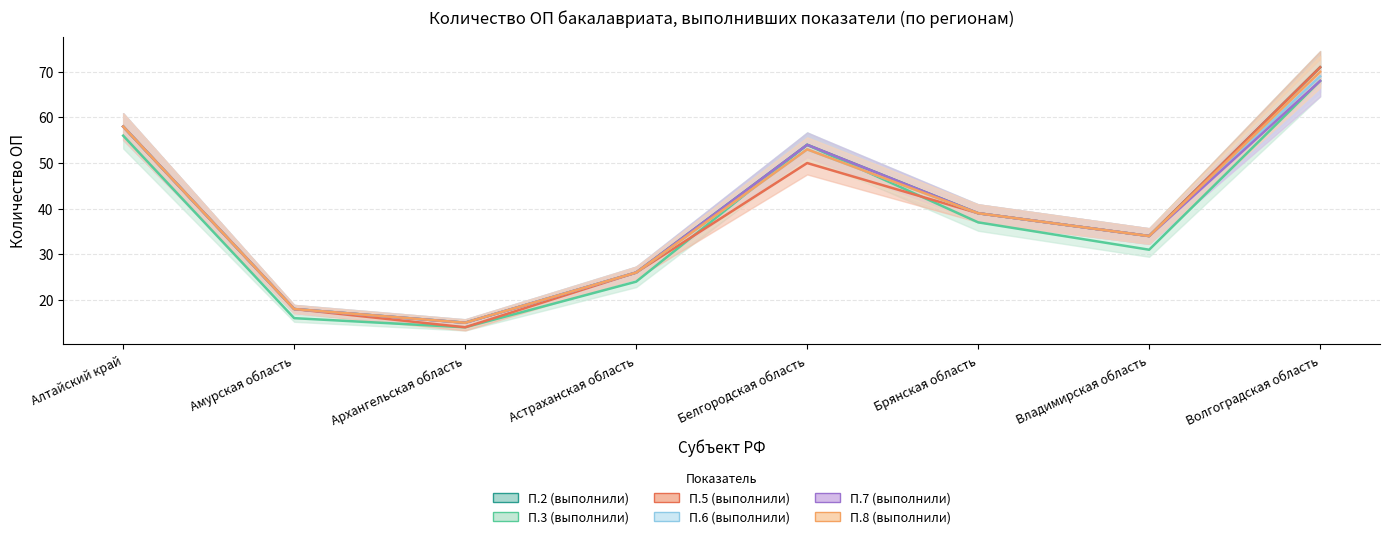

Reading left to right, list all the values displayed in this chart.

П.2 (выполнили): 58	18	15	26	54	39	34	71
П.3 (выполнили): 56	16	14	24	54	37	31	68
П.5 (выполнили): 58	18	14	26	50	39	34	71
П.6 (выполнили): 58	18	15	26	53	39	34	69
П.7 (выполнили): 58	18	15	26	54	39	34	68
П.8 (выполнили): 58	18	15	26	53	39	34	70